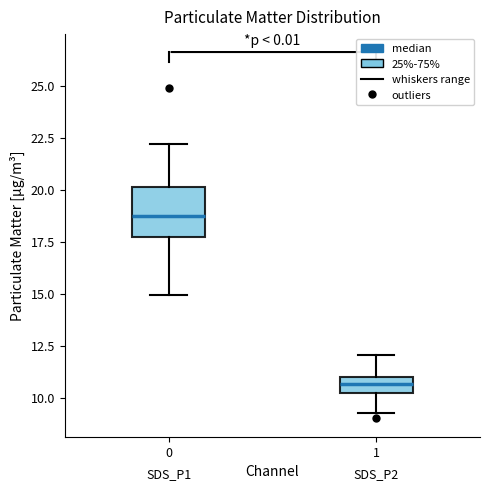

Which box's median line is the highest?

0